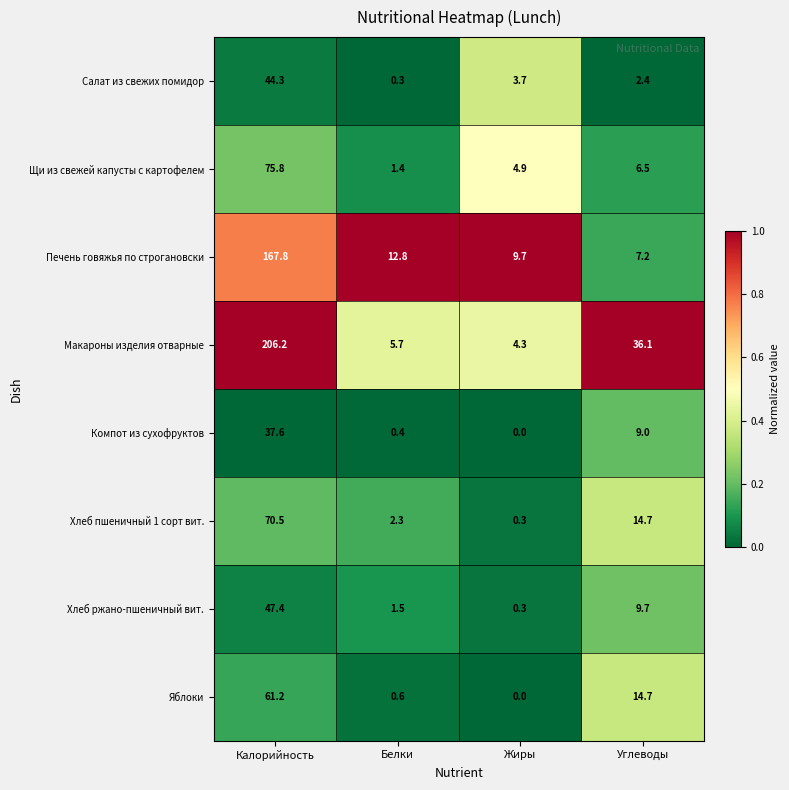

Read the Компот из сухофруктов value at Калорийность.

37.6